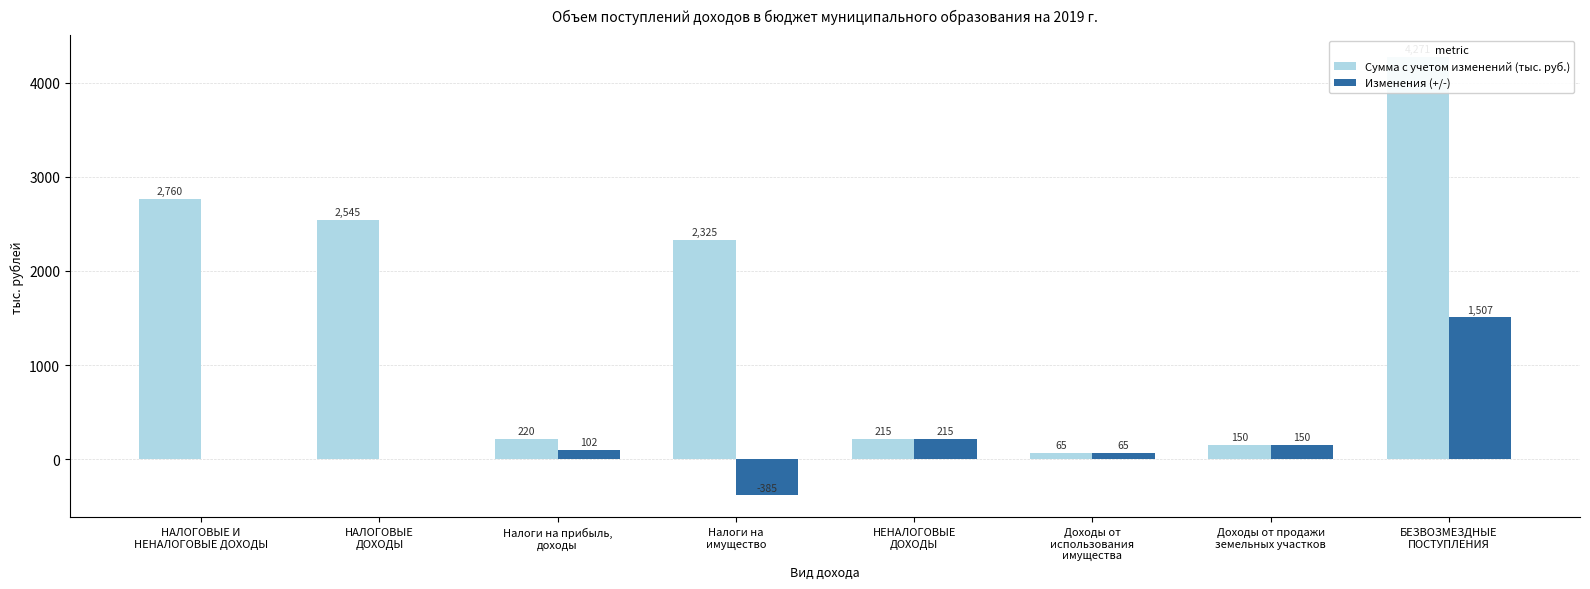

What is the difference between the Изменения (+/-) values at НЕНАЛОГОВЫЕ
ДОХОДЫ and Налоги на
имущество?

599.7